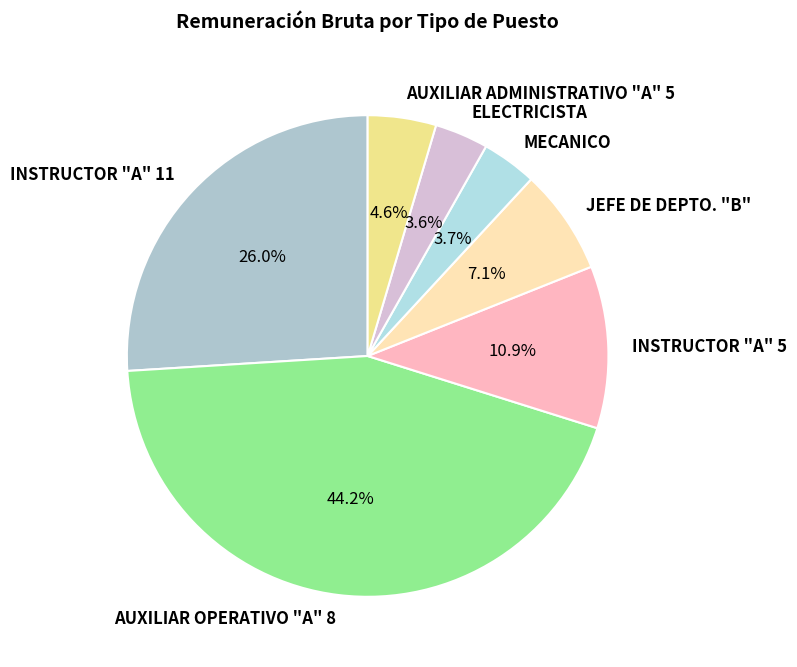

What percentage is NOT represented by ELECTRICISTA?

96.4%